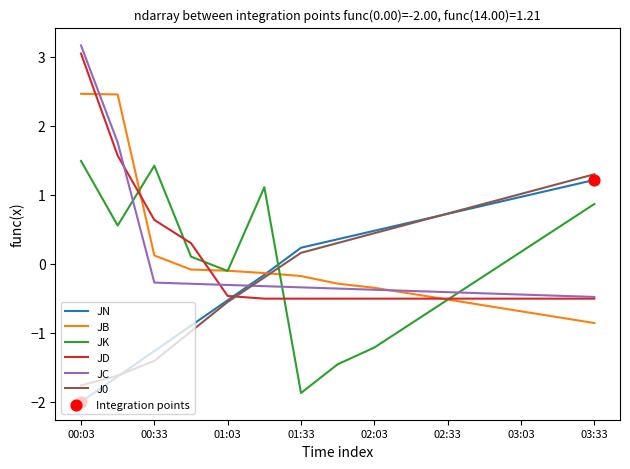

After their last crossing, which series has the higher values: JN or JC?

JN